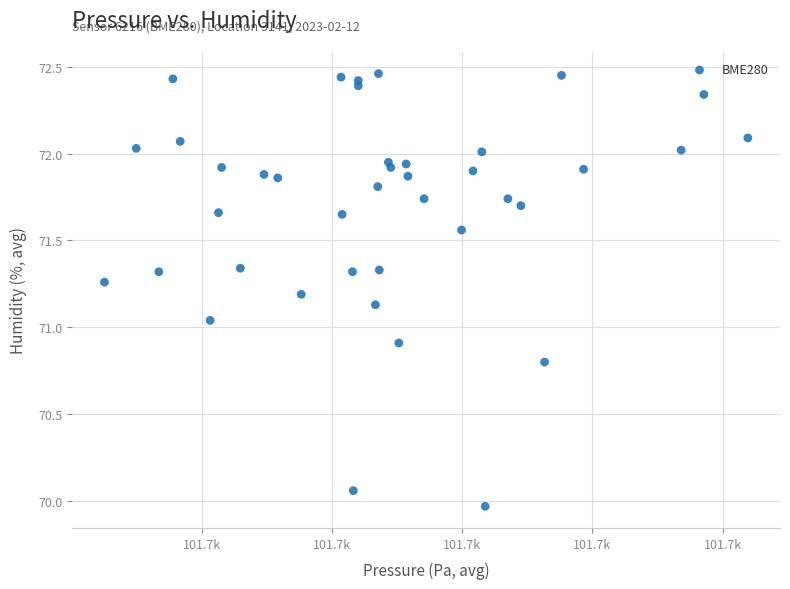

What is the range of X values (max minus min)?

24.7